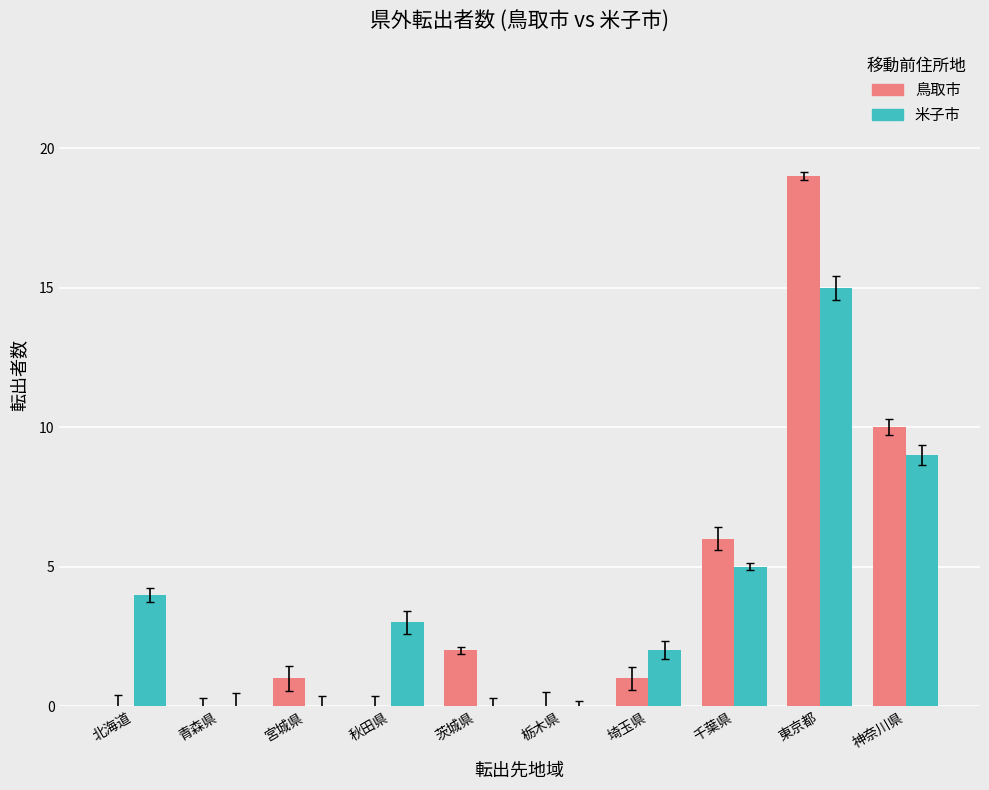

At which category is the sum across all series the highest?

東京都